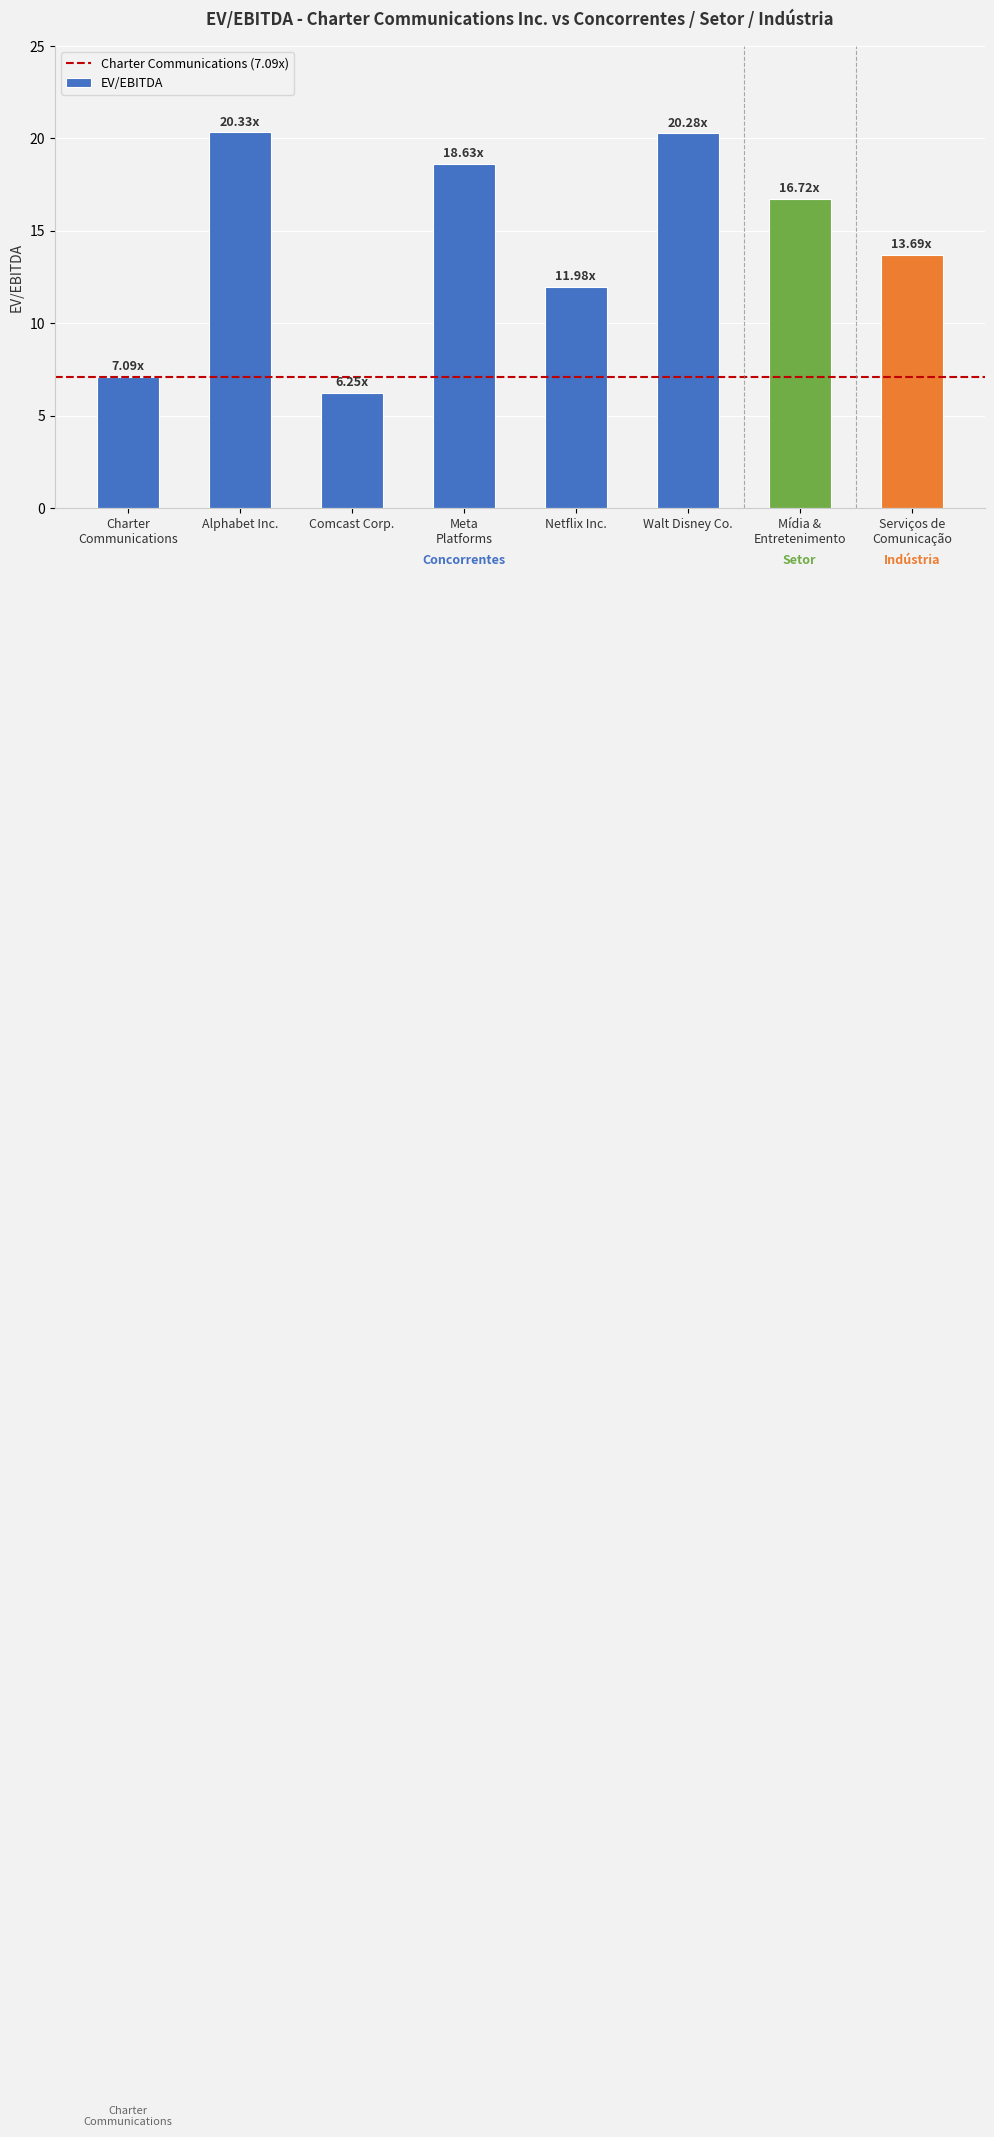

Is it true that the value at Alphabet Inc. is 20.3?

True